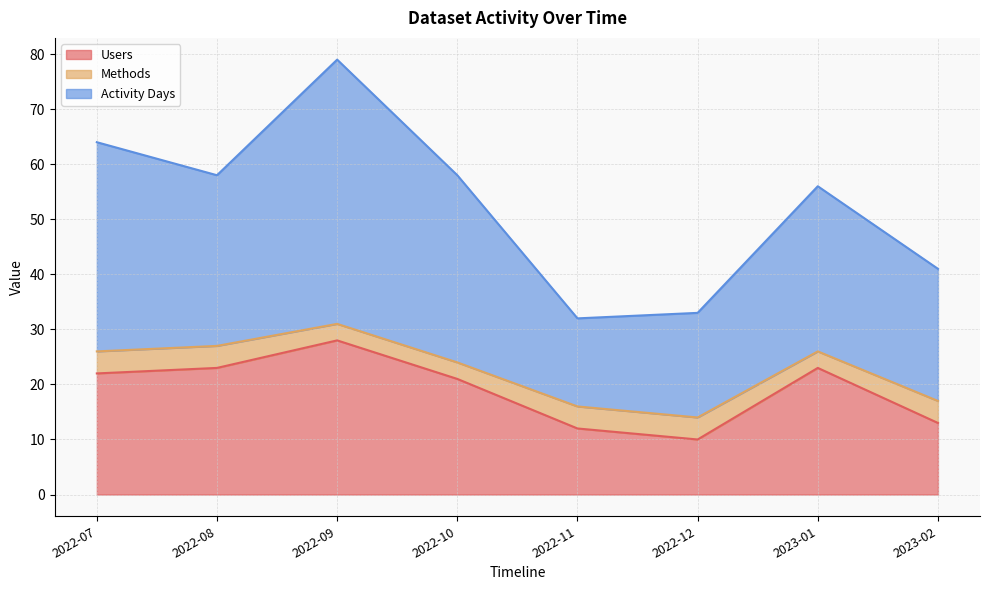

Is the value of Activity Days at 2022-07 greater than the value of Users at 2022-09?

Yes